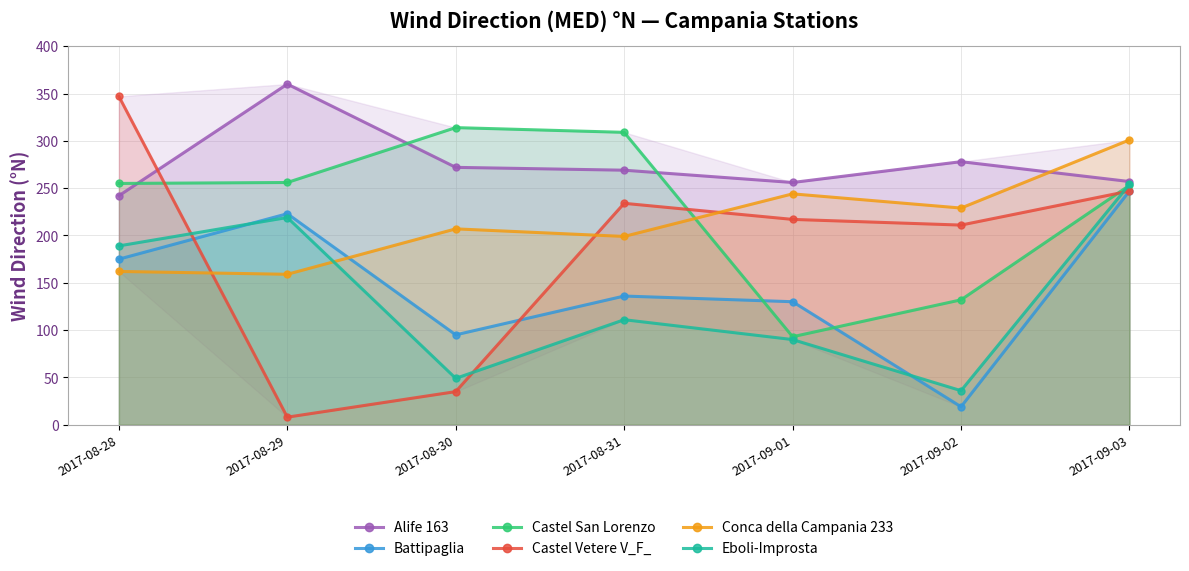

At 2017-08-29, list the series in order from smallest to largest.

Castel Vetere V_F_, Conca della Campania 233, Eboli-Improsta, Battipaglia, Castel San Lorenzo, Alife 163